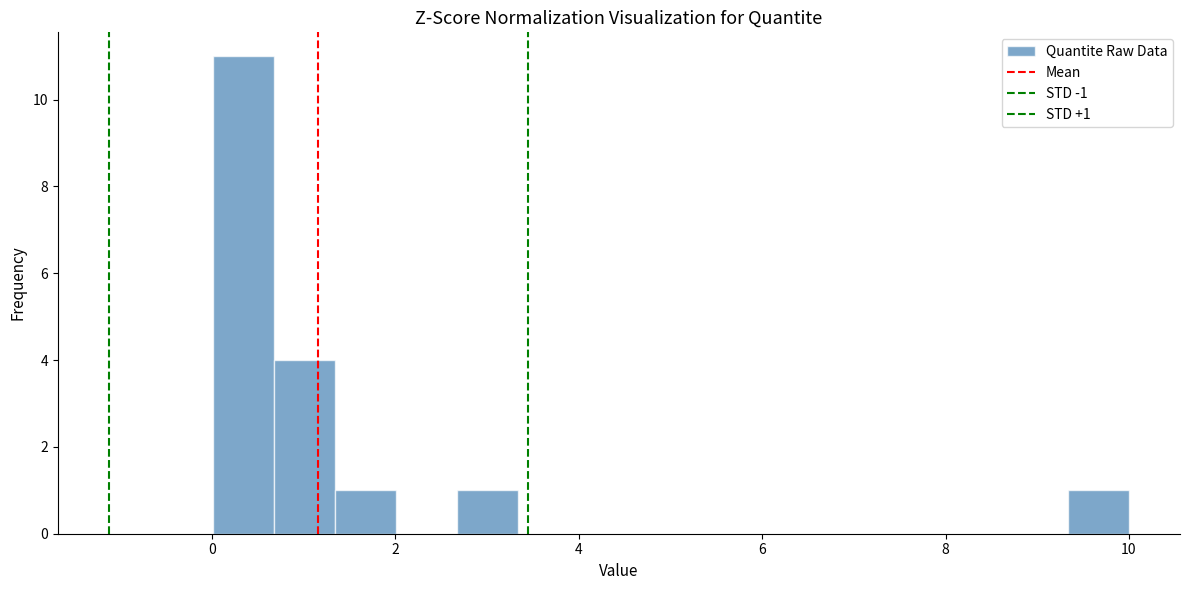

Around what value on the x-axis is the tallest bar? Give the approximate position of its centre, as read against the axis.

0.4